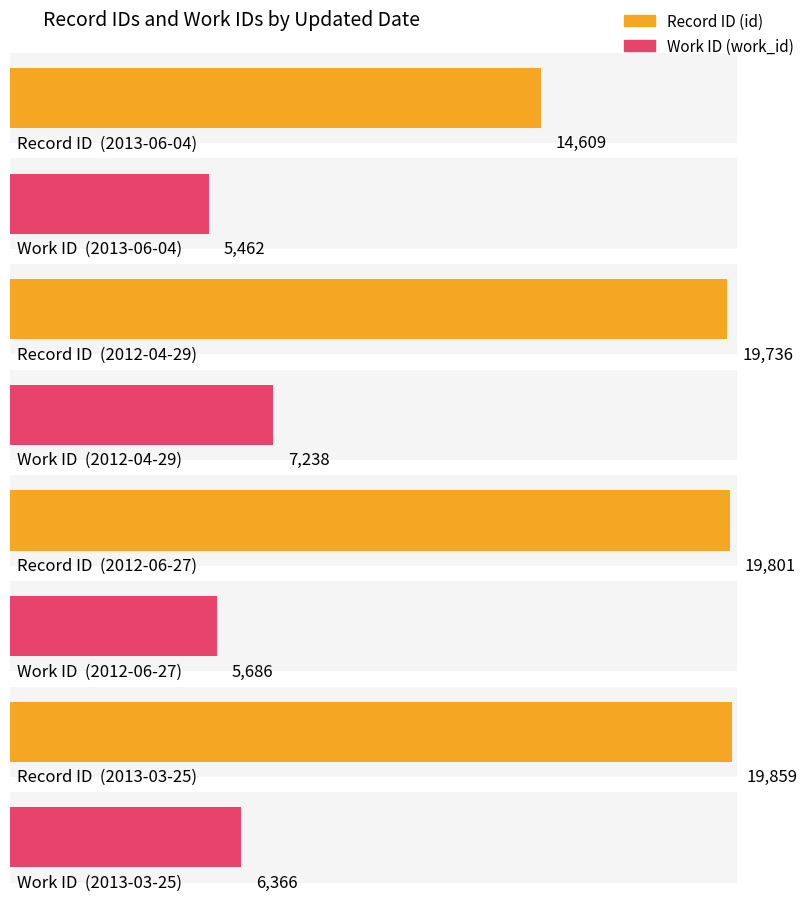

The value of work_id at 2012-06-27 is 5686. True or false?

True